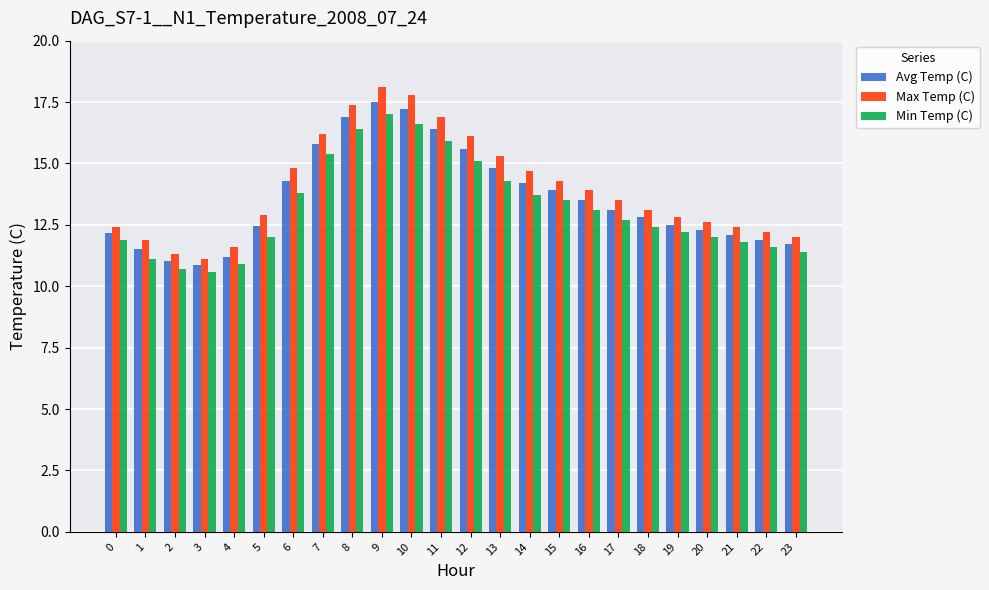

What is the total value across all series at 7?

47.4